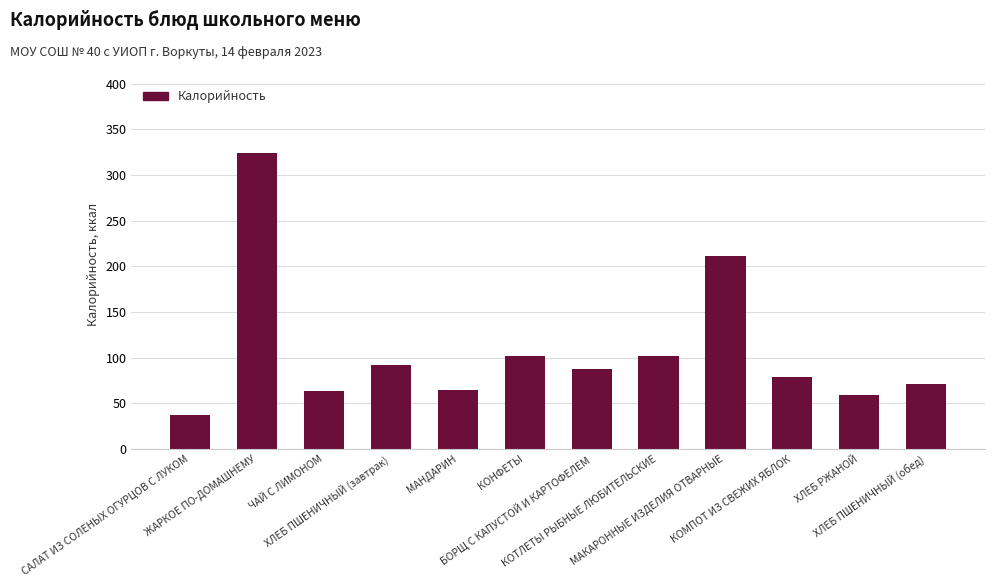

What is the ratio of the value at САЛАТ ИЗ СОЛЕНЫХ ОГУРЦОВ С ЛУКОМ to the value at БОРЩ С КАПУСТОЙ И КАРТОФЕЛЕМ?

0.4